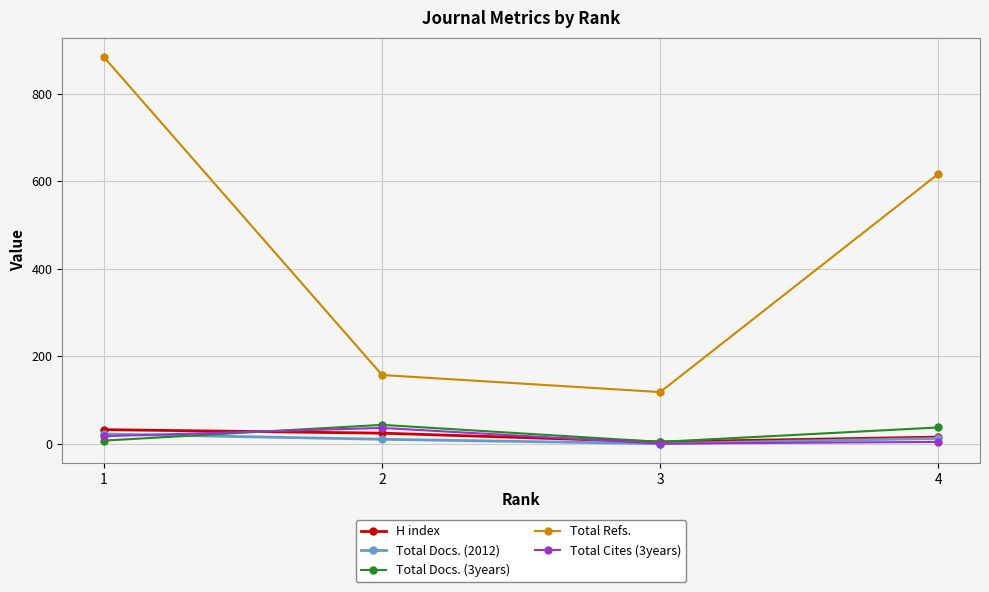

True or false: Total Docs. (2012) has more than 2 interior local peaks.

False